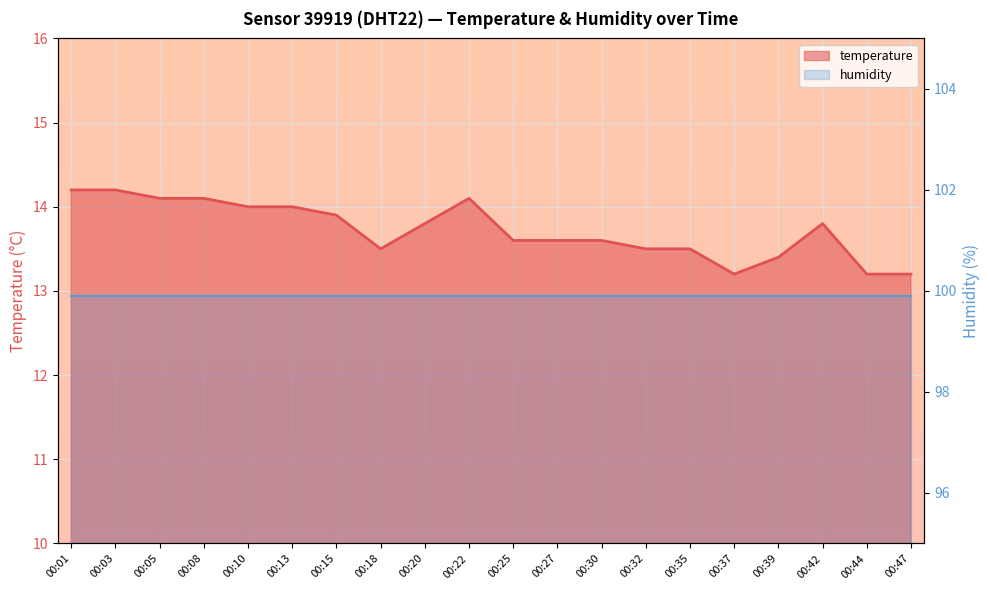

Reading left to right, transcribe all the data shown in this chart.

14.2	14.2	14.1	14.1	14.0	14.0	13.9	13.5	13.8	14.1	13.6	13.6	13.6	13.5	13.5	13.2	13.4	13.8	13.2	13.2